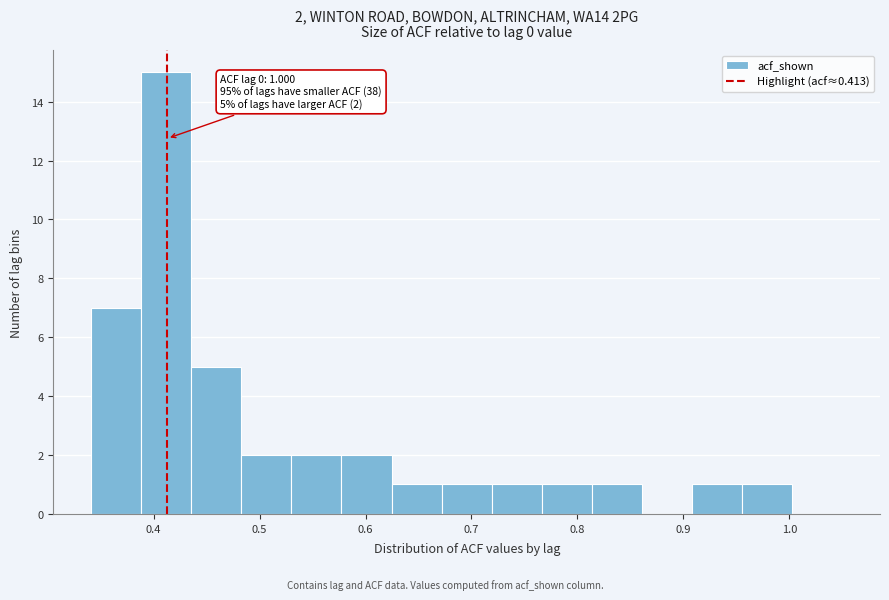

Which range on the x-axis has the tallest bar?

0.39 to 0.44